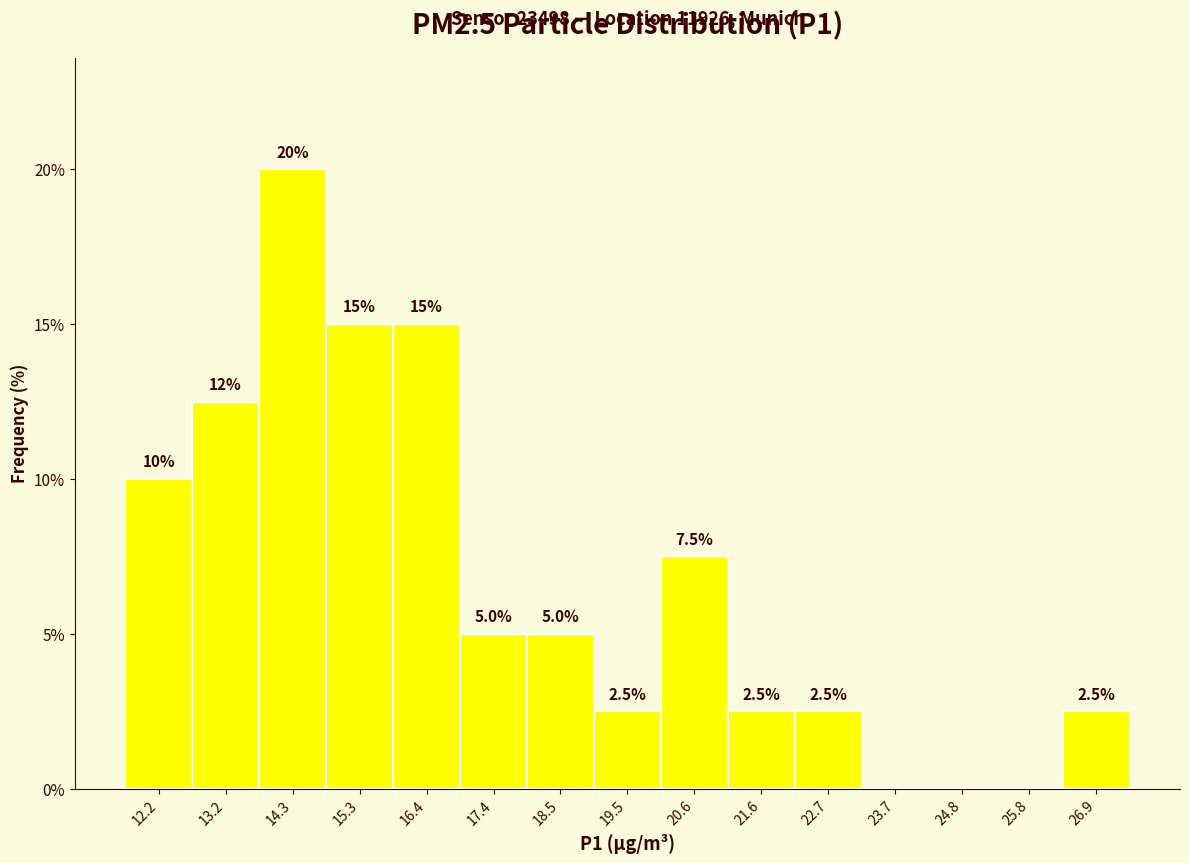

Over which range of the x-axis is the bar tallest?

13.75 to 14.80